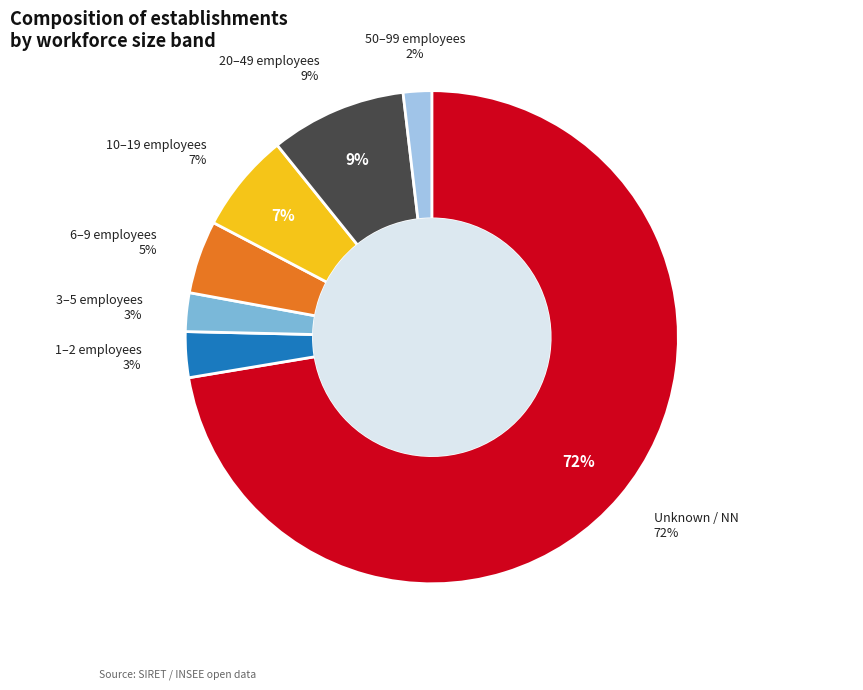

Is it true that 03 is 1% of the pie?

False